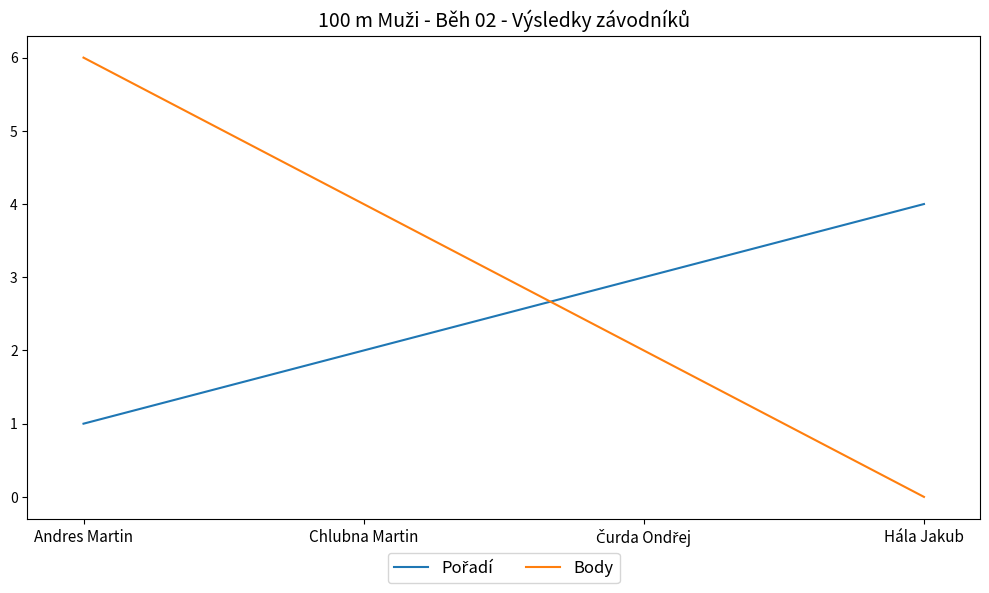

Which series changed the most between Andres Martin and Hála Jakub?

Body